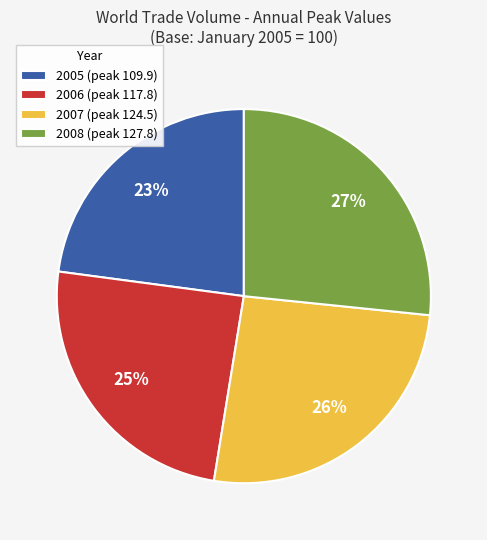

Approximately how many times larger is the value at 2008 (peak 127.8) compared to 2006 (peak 117.8)?

1.1